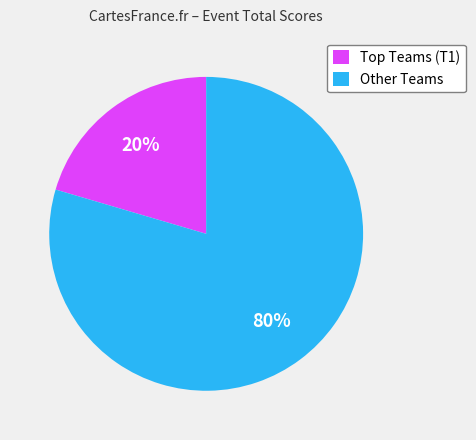

How many segments does this pie chart have?

2